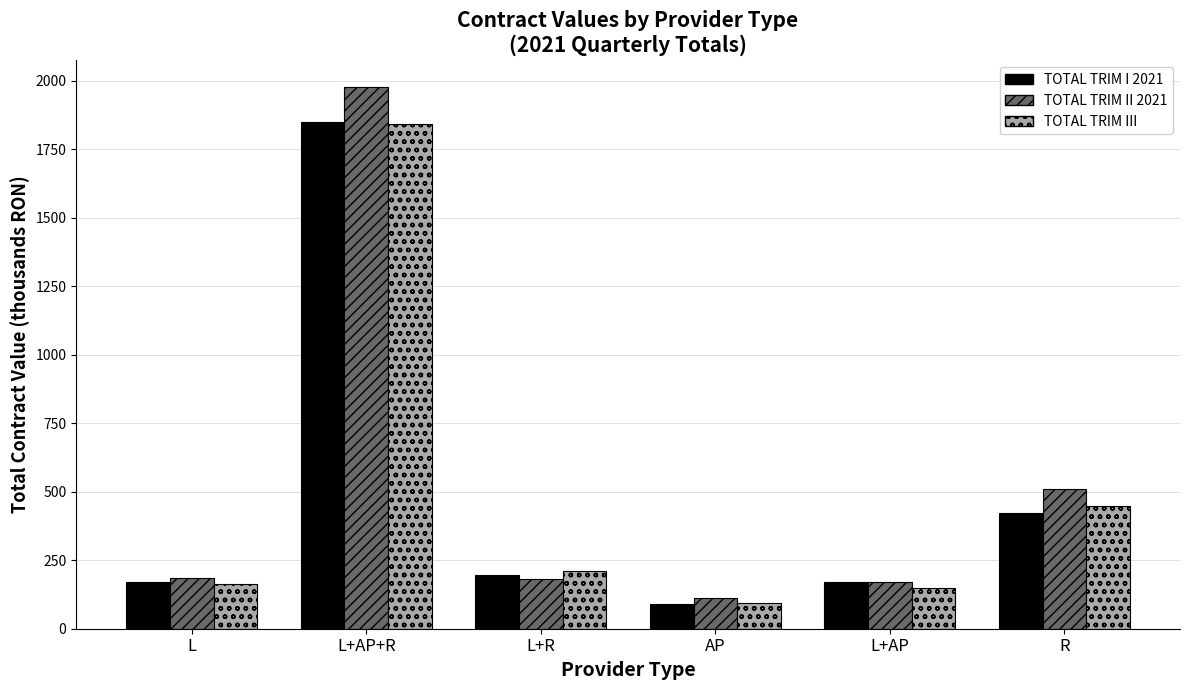

What is the label of the 3rd bar from the left?

L+R